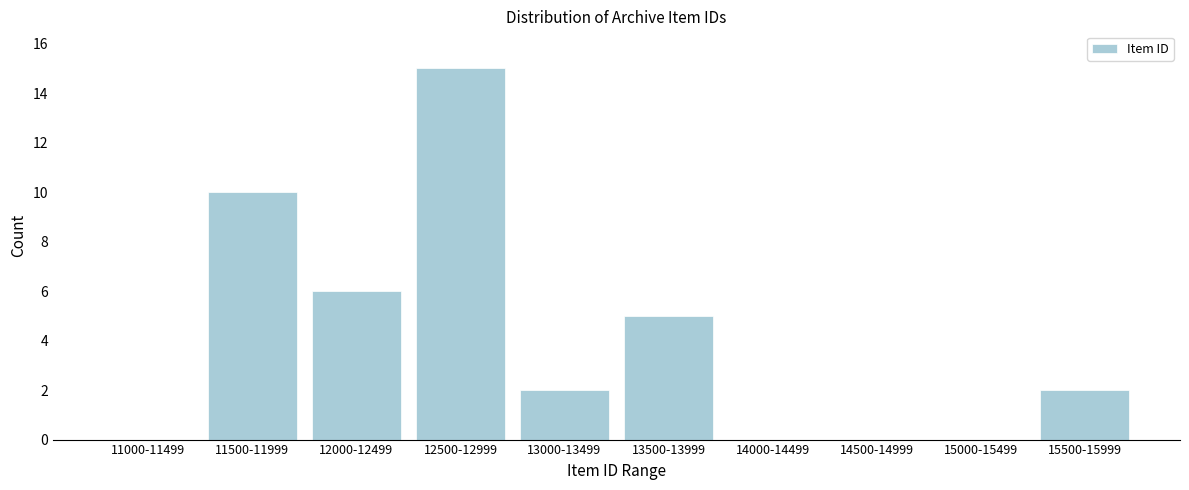

Reading left to right, list all the values displayed in this chart.

11000-11499=0	11500-11999=10	12000-12499=6	12500-12999=15	13000-13499=2	13500-13999=5	14000-14499=0	14500-14999=0	15000-15499=0	15500-15999=2